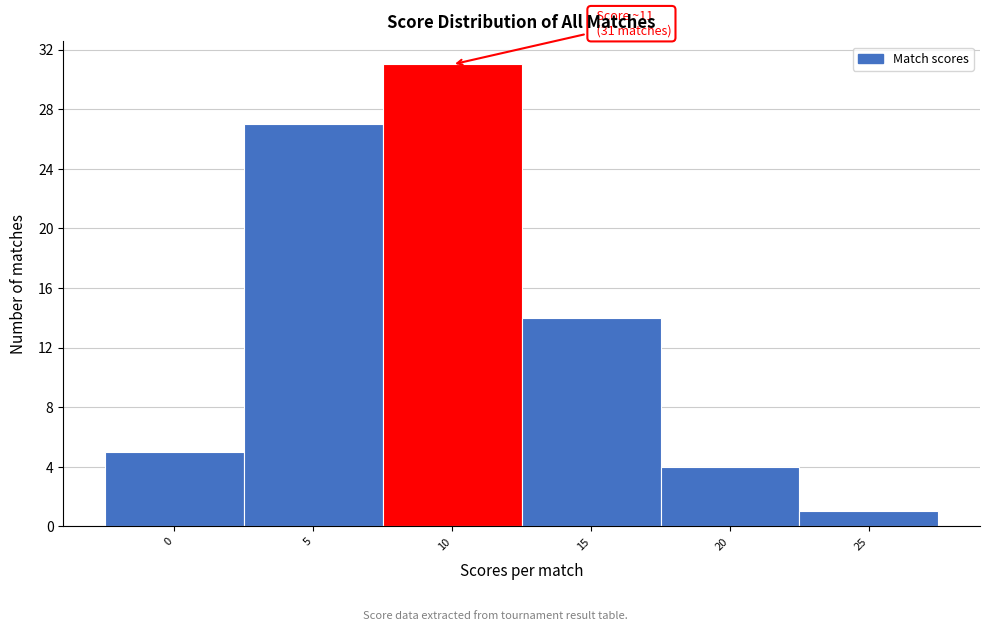

Reading left to right, extract all data points from this chart.

5	27	31	14	4	1